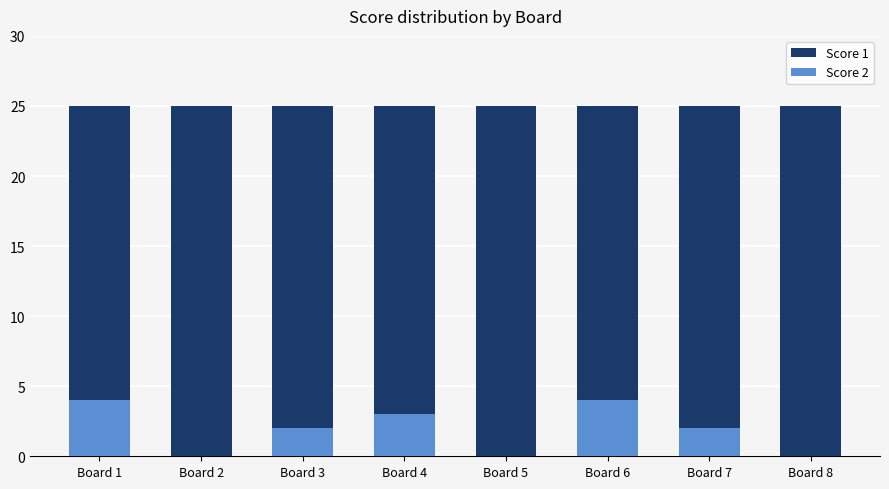

Reading left to right, transcribe all the data shown in this chart.

Score 1: Board 1=25	Board 2=25	Board 3=25	Board 4=25	Board 5=25	Board 6=25	Board 7=25	Board 8=25
Score 2: Board 1=4	Board 2=0	Board 3=2	Board 4=3	Board 5=0	Board 6=4	Board 7=2	Board 8=0